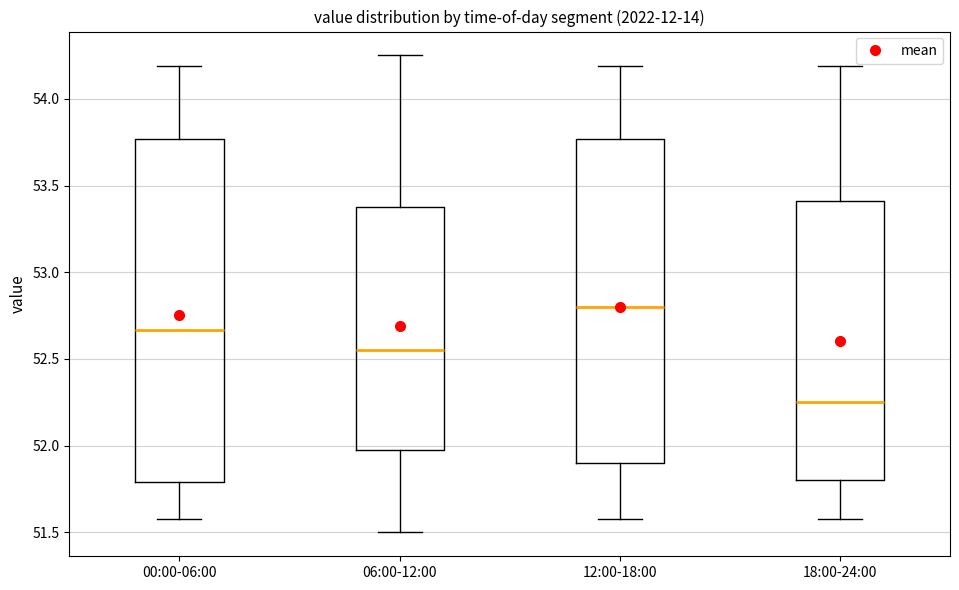

Which box is the tallest, from its lower edge to its upper edge?

00:00-06:00